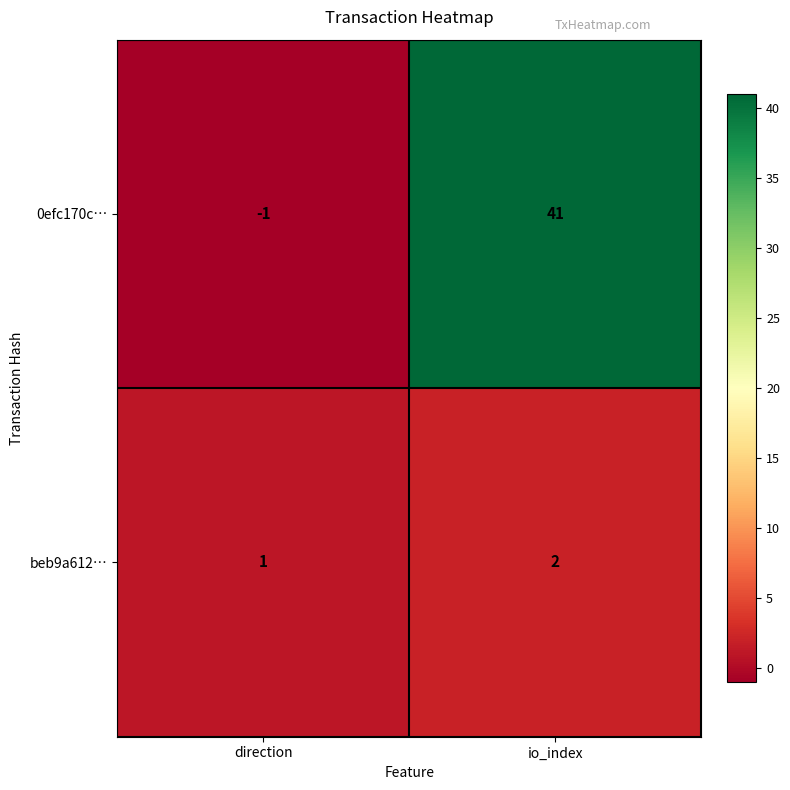

Which label corresponds to the smallest value in the chart?

direction